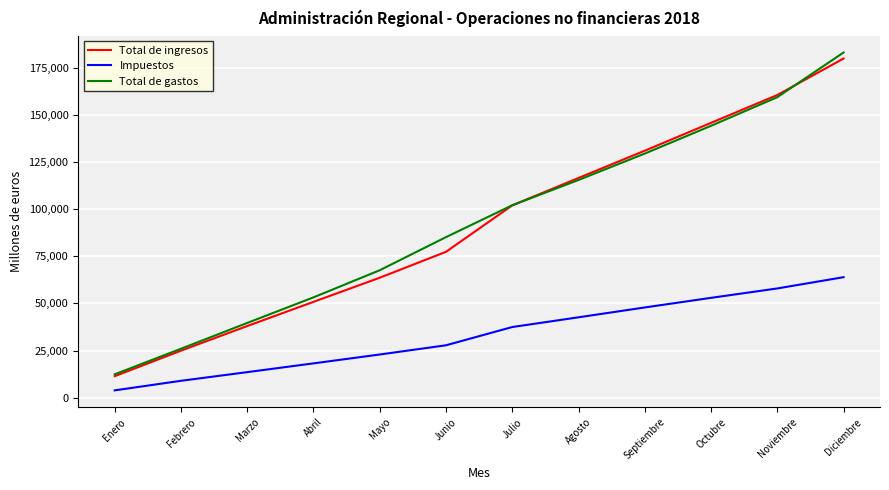

What is the spread (max minus min) of values at Enero?

8522